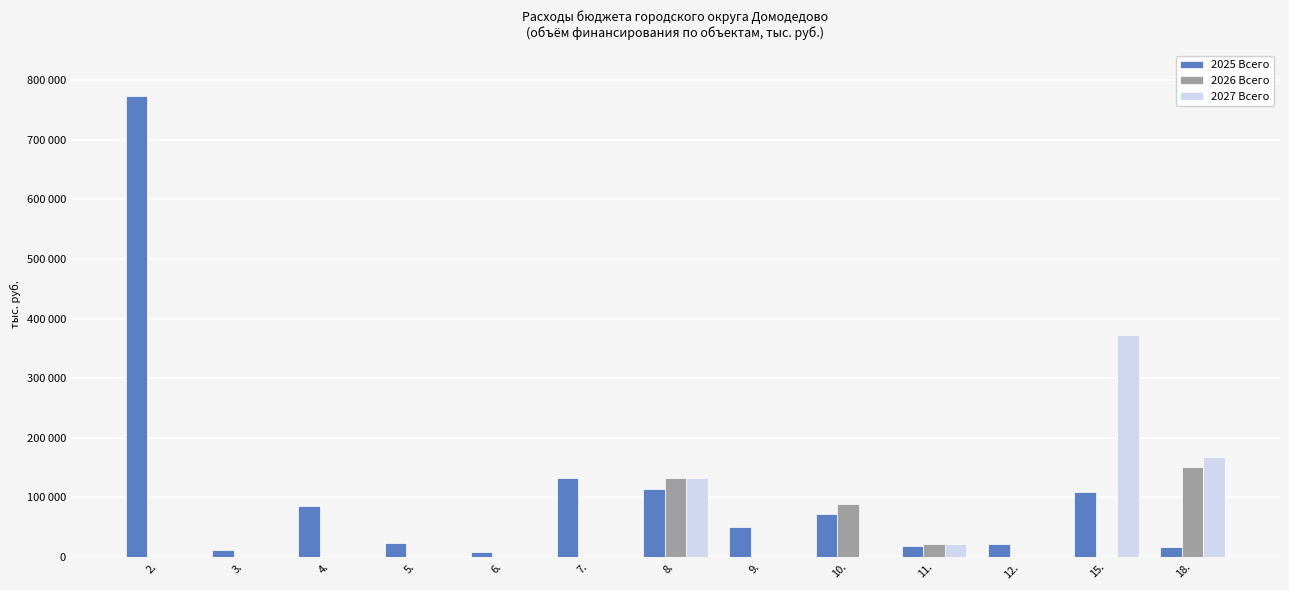

What are all the series names shown in the legend?

2025 Всего, 2026 Всего, 2027 Всего